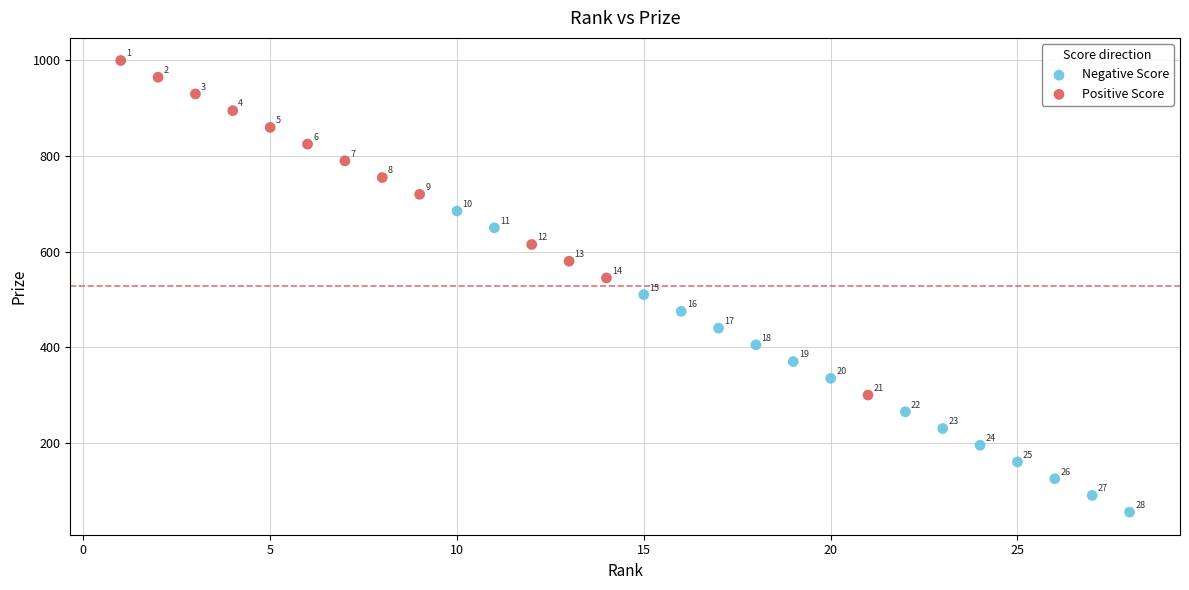

What are all the series names shown in the legend?

Negative Score, Positive Score